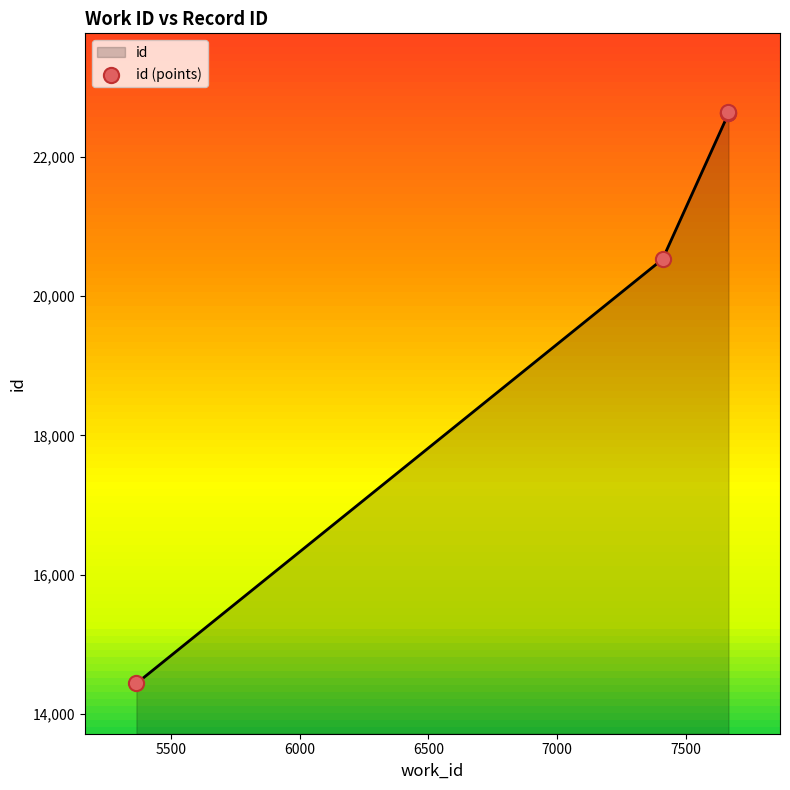

What is the ratio of the value at 6000 to the value at 6500?

1.0